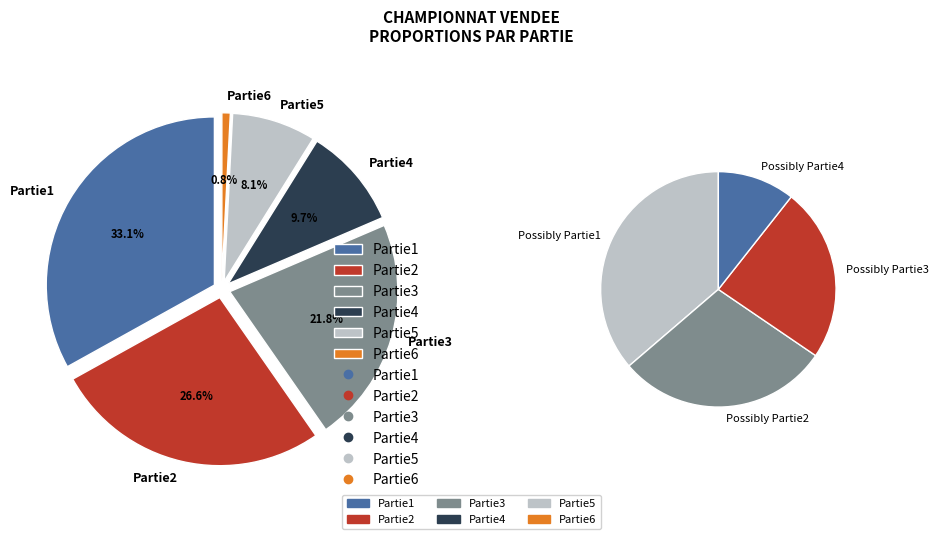

Does any single category account for the majority?

No